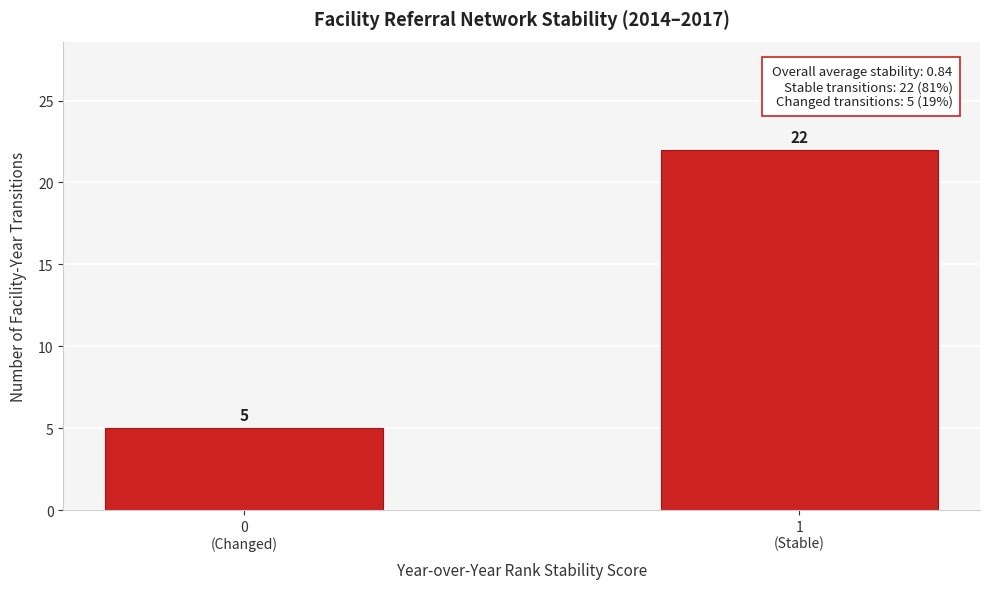

Reading left to right, what are all the values shown in this chart?

5	22